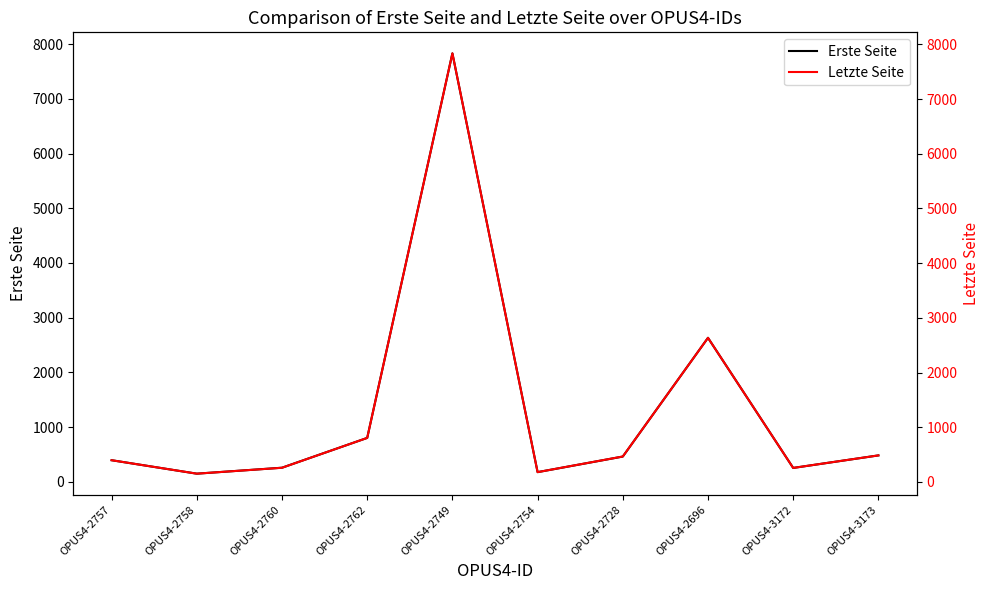

What is the sum of all Letzte Seite values?

13460